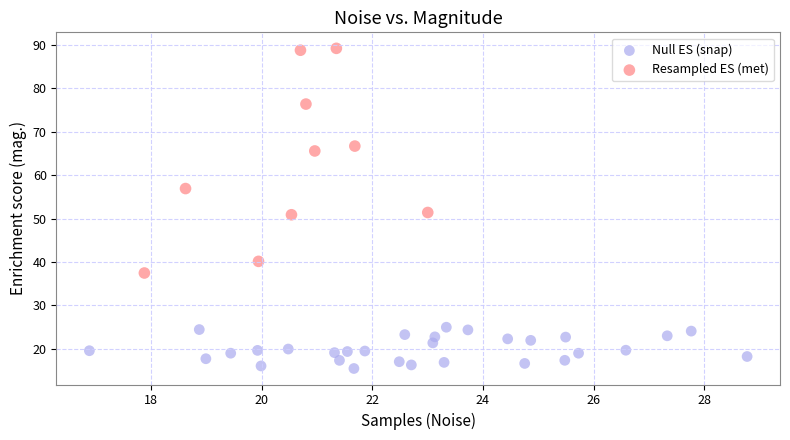

Which series reaches the maximum Y coordinate?

Resampled ES (met)